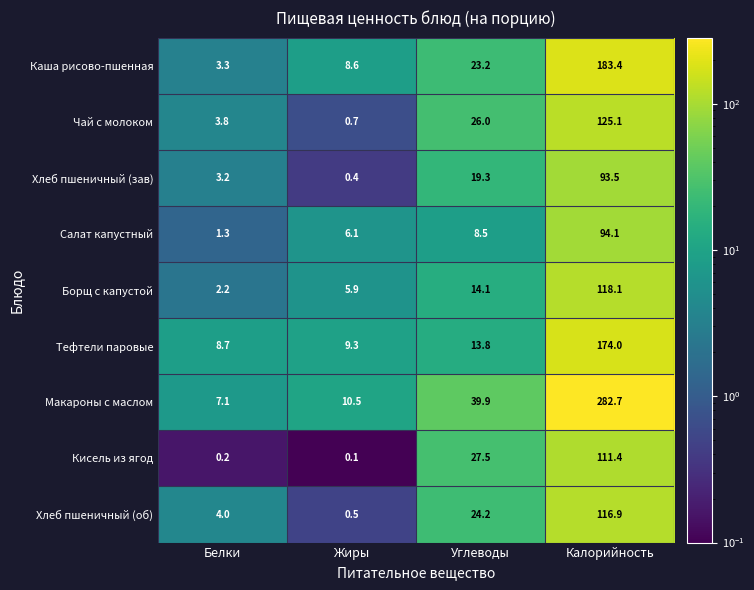

Where is Кисель из ягод nearest to the value 55?

Углеводы